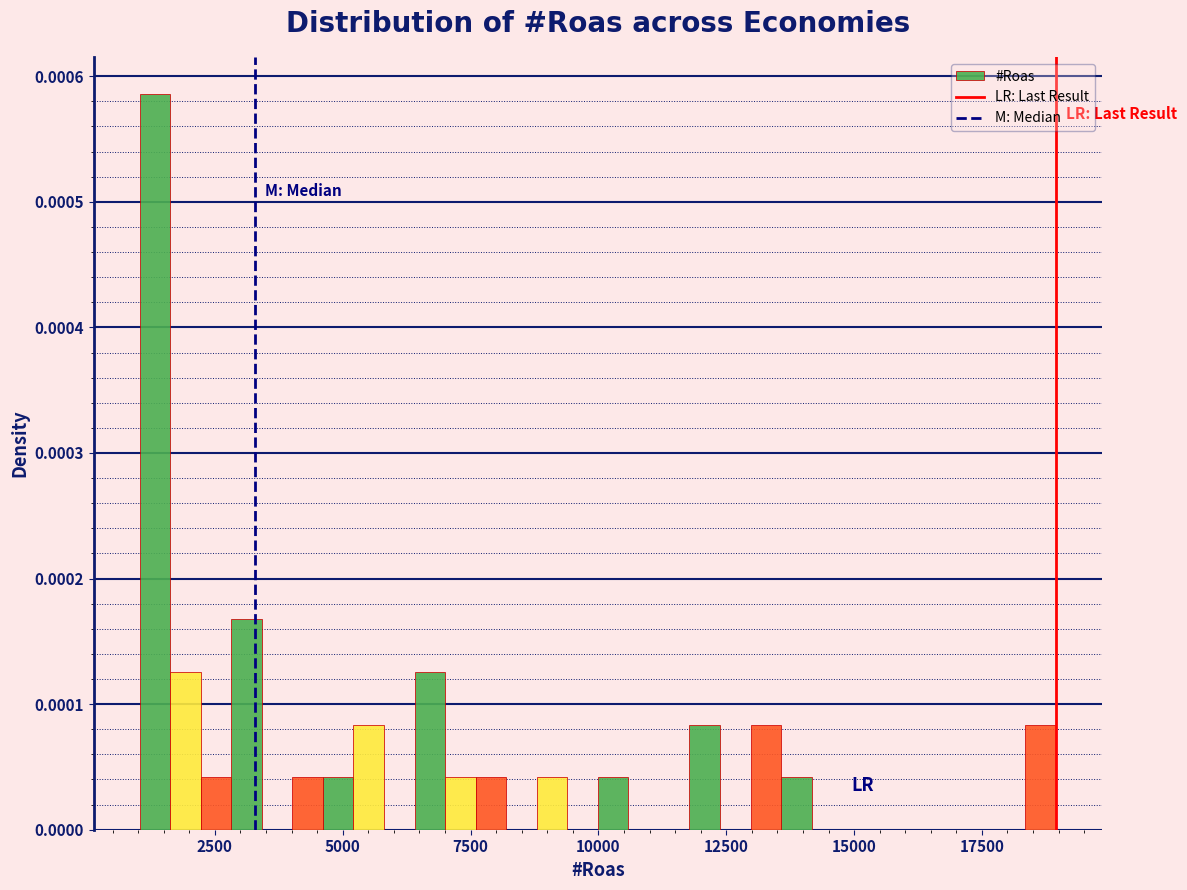

Around what value on the x-axis is the tallest bar? Give the approximate position of its centre, as read against the axis.

1500